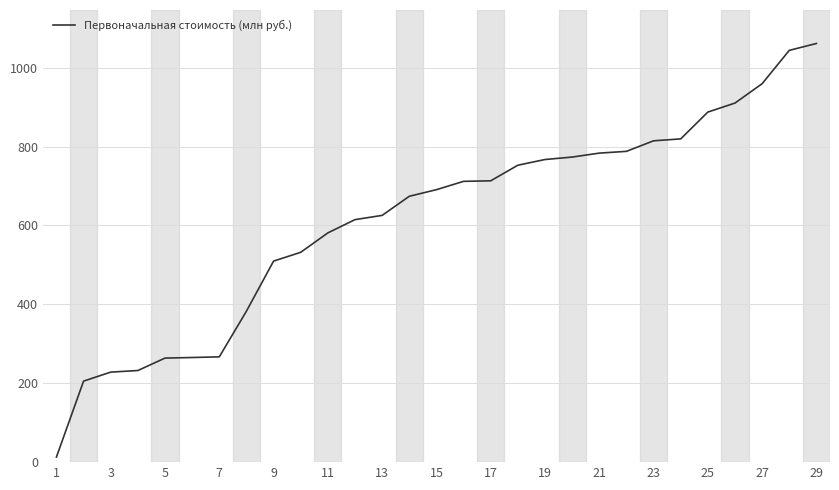

How many distinct data groups are displayed?

1